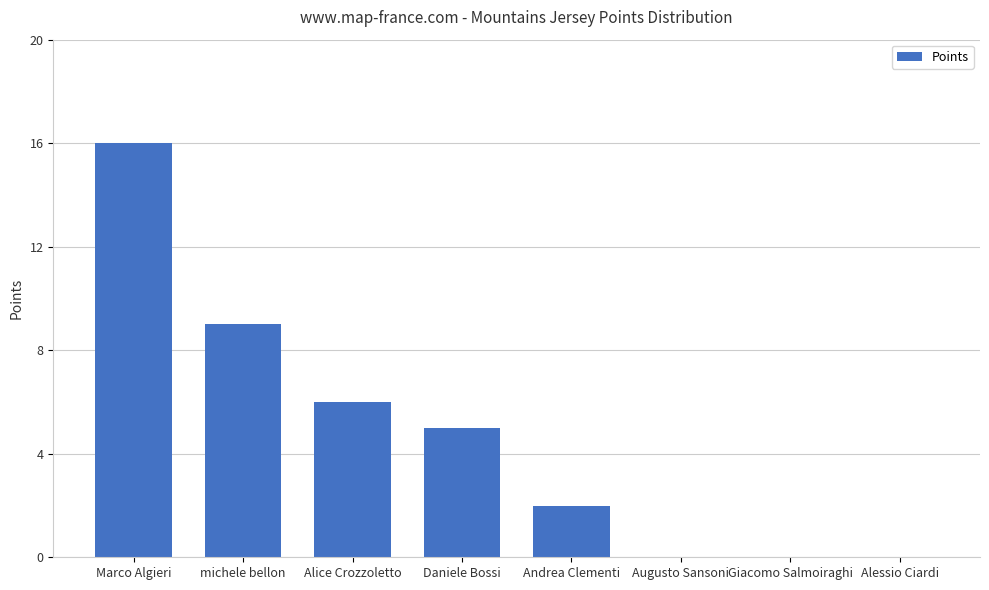

Is it true that the value at Andrea Clementi is 2?

True